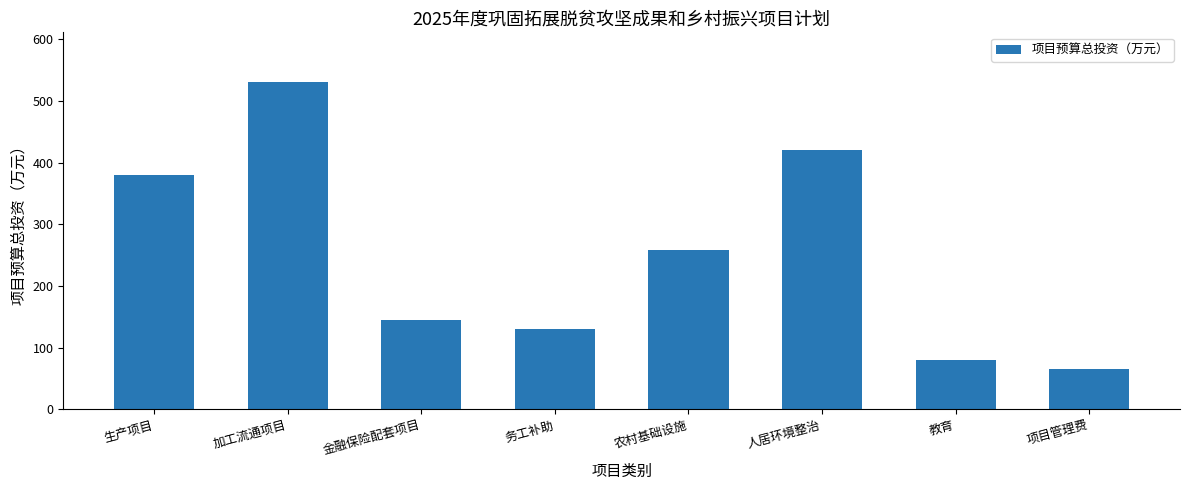

The chart shows a value of 204.9 at 金融保险配套项目. True or false?

False